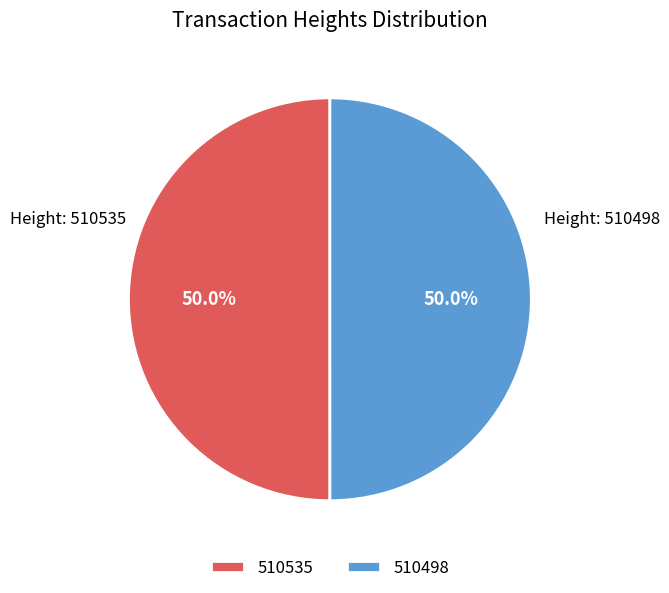

True or false: 510535 accounts for 62% of the total.

False